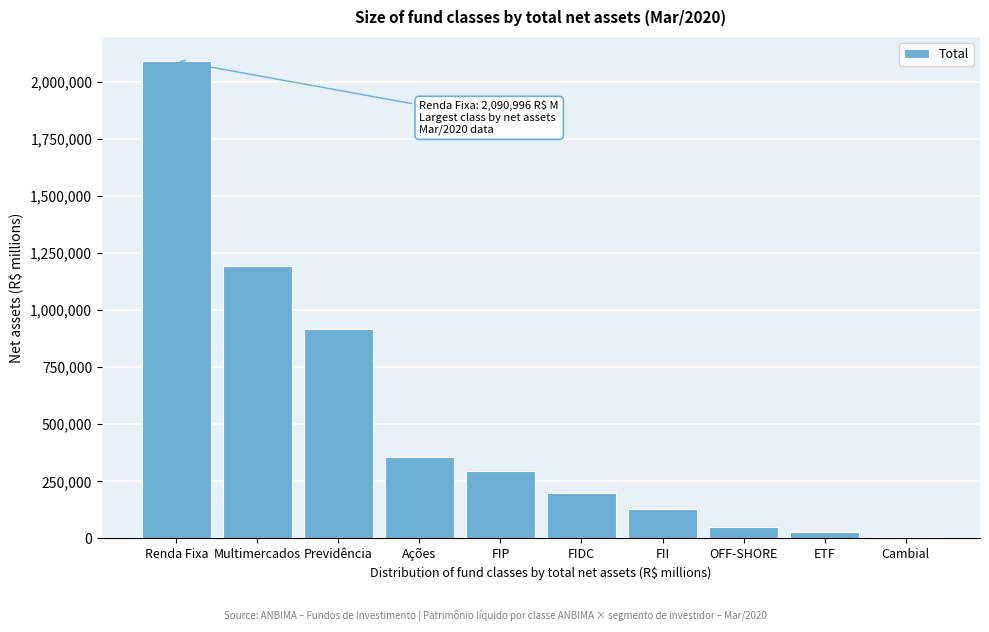

Reading left to right, transcribe all the data shown in this chart.

Renda Fixa=2090995.6	Multimercados=1190670.4	Previdência=914925.3	Ações=356042.8	FIP=296468.4	FIDC=197719.5	FII=129137.3	OFF-SHORE=48914.5	ETF=28122.5	Cambial=6196.6